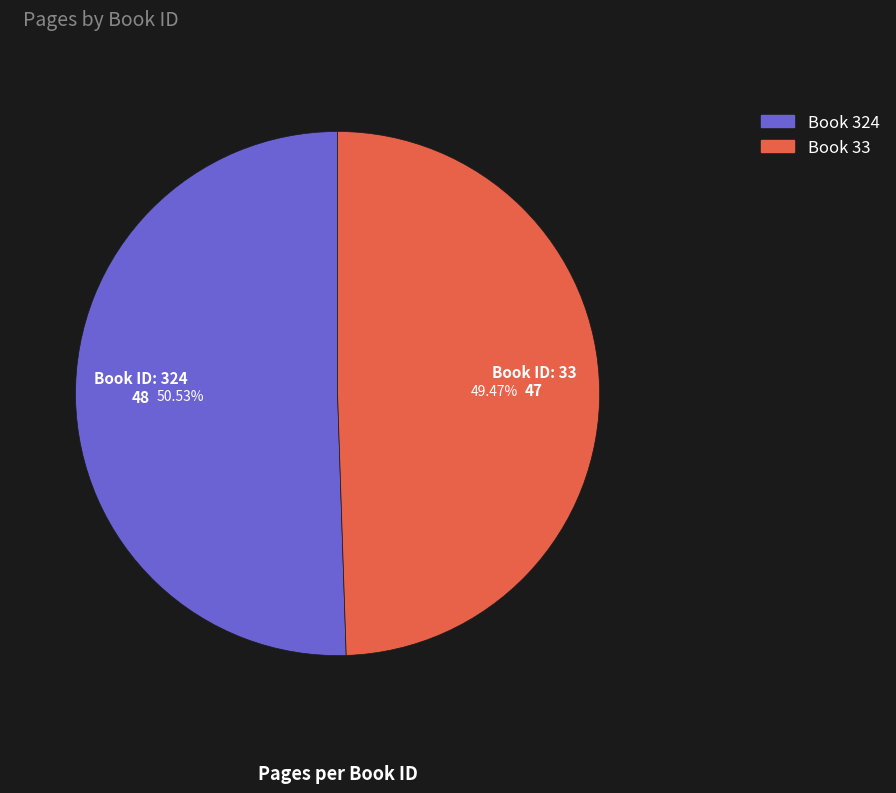

Combined, do Book 324 and Book 33 account for over 50%?

Yes